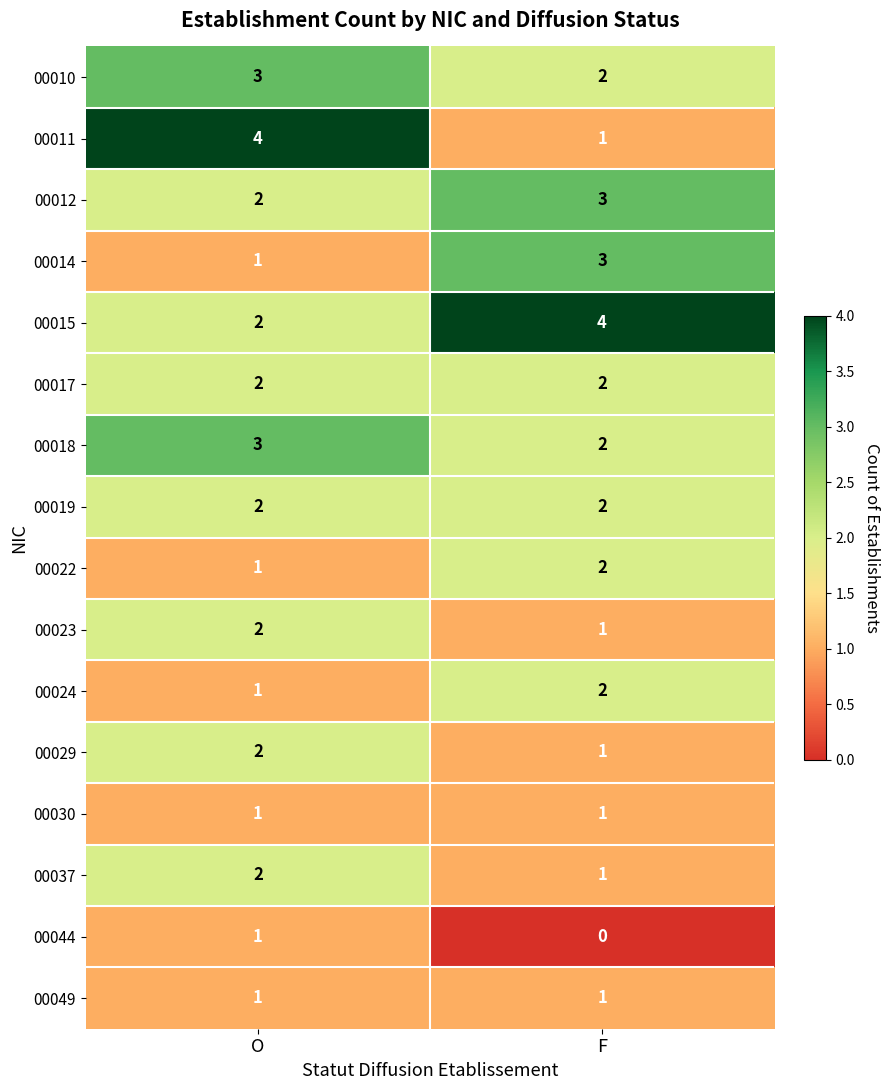

What is the total value across all series at O?

30